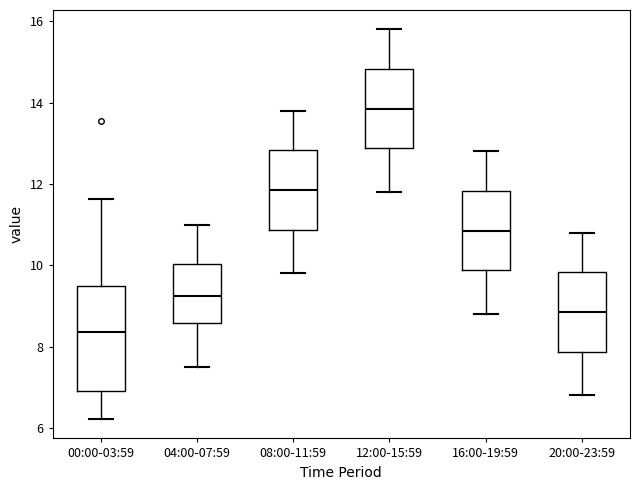

Which box has the highest median line?

12:00-15:59